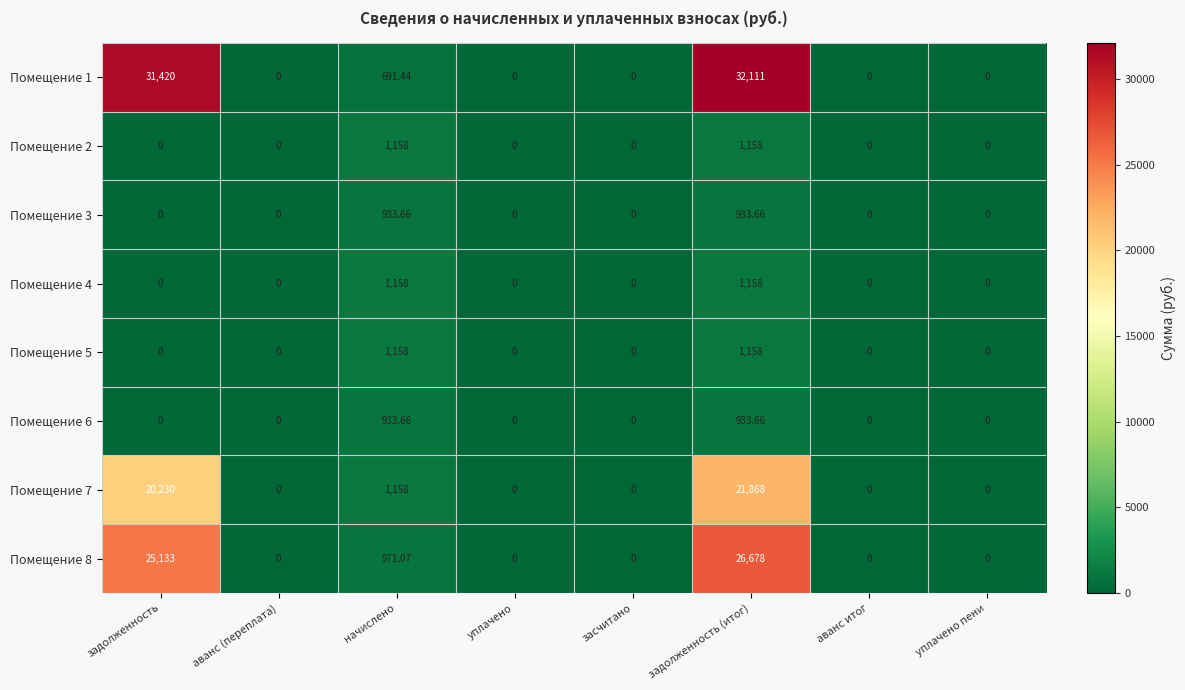

How many categories are shown in the chart?

8